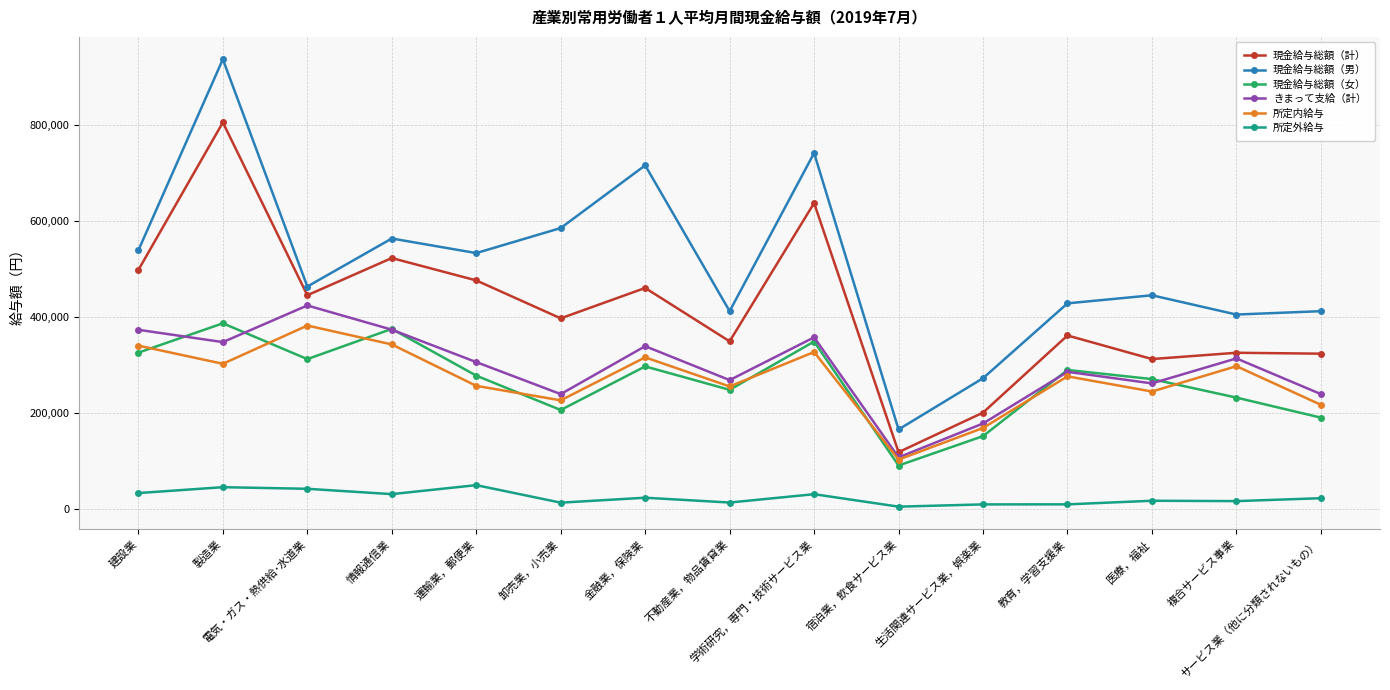

Which series has the largest total across all categories?

現金給与総額（男）